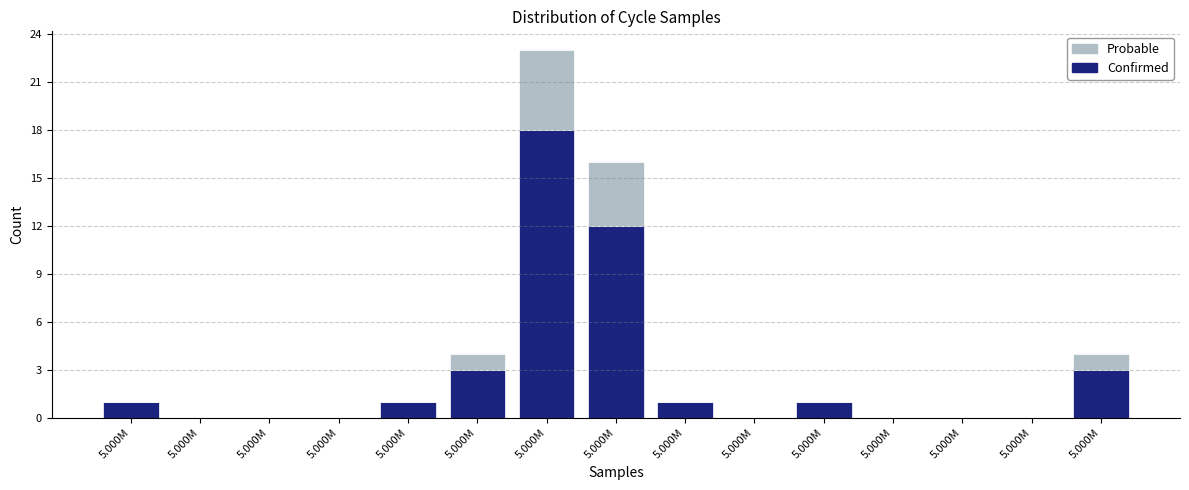

How many distinct data groups are displayed?

2